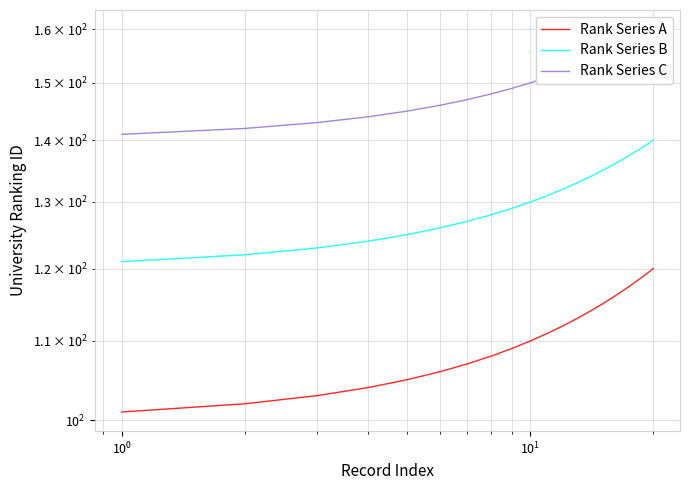

What is the maximum value for Rank Series A?

120